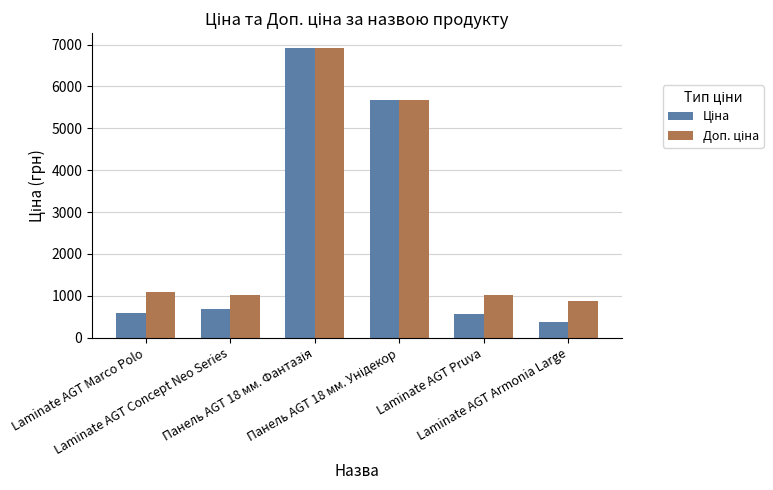

What is the total value across all series at Laminate AGT Marco Polo?

1671.6